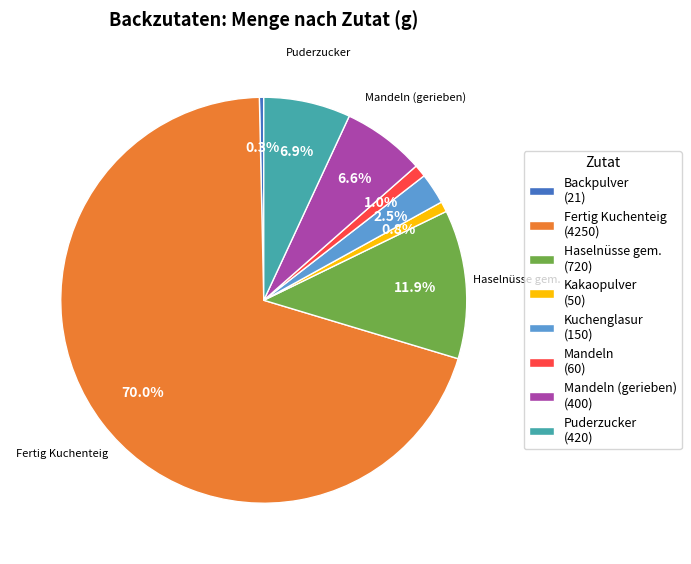

Is there a majority slice in this chart?

Yes